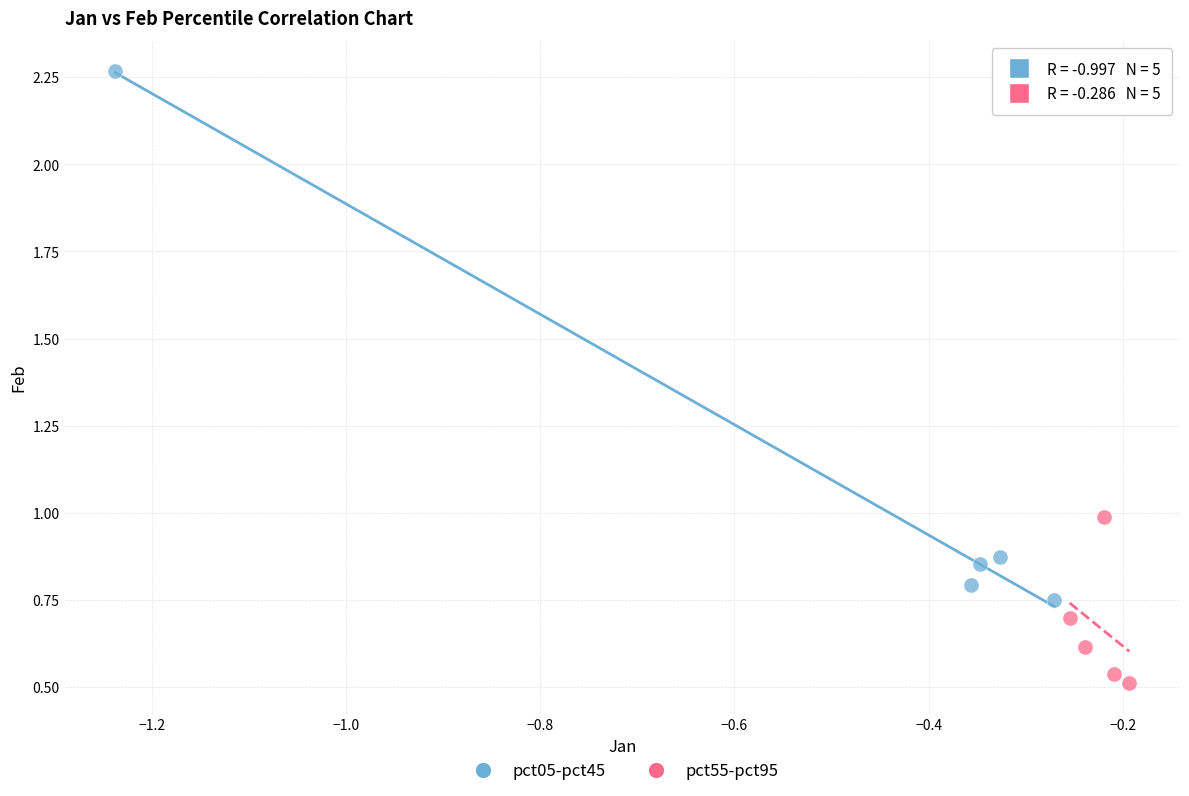

Which series contains the highest Y value?

pct05-pct45